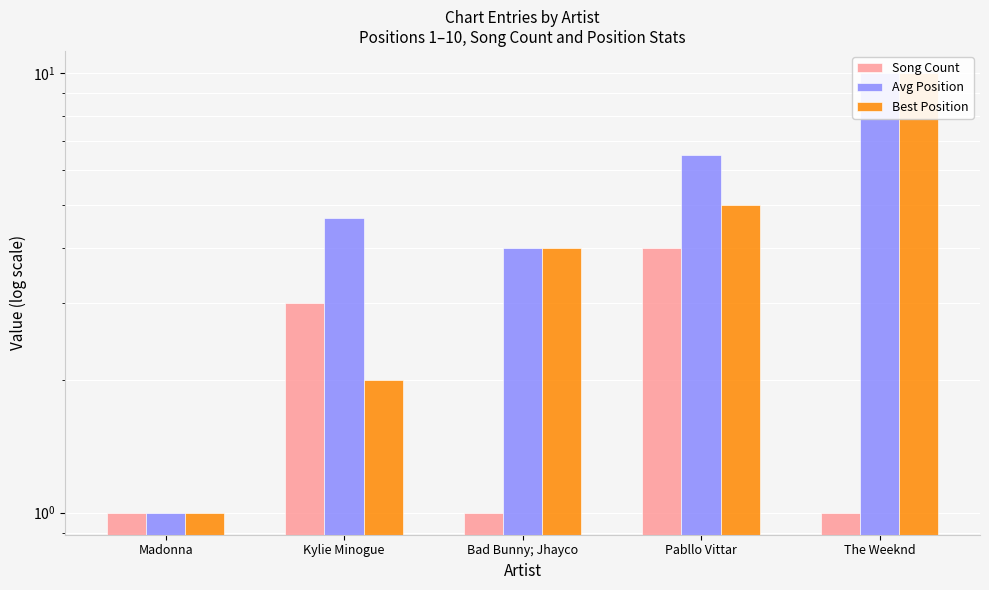

What is the total value across all series at Pabllo Vittar?

15.5